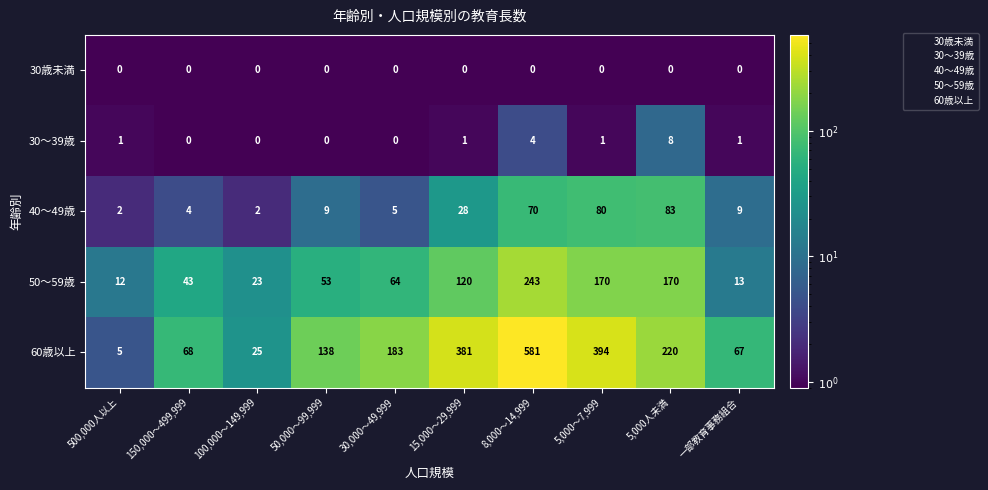

At which label is 30～39歳 closest to 4?

8,000～14,999